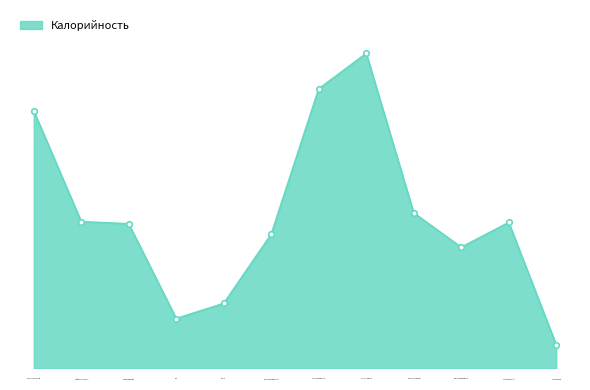

Does the chart have visible grid lines?

No